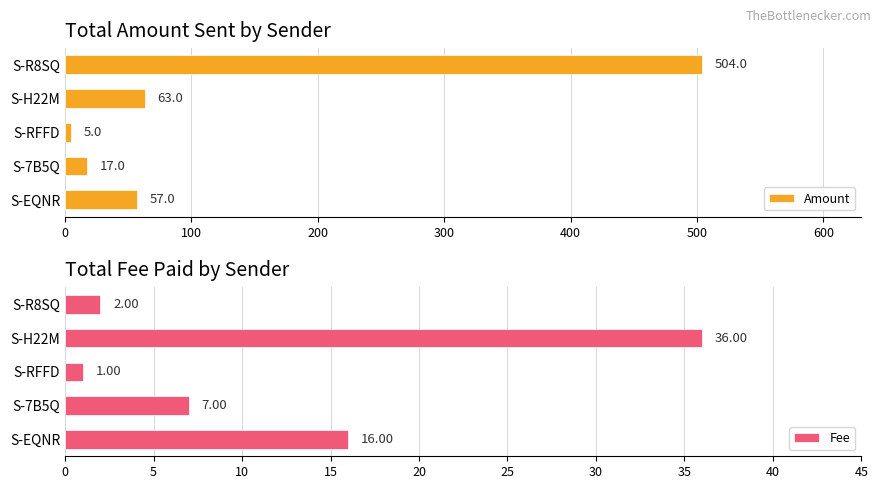

At which label is Amount closest to 254?

S-H22M